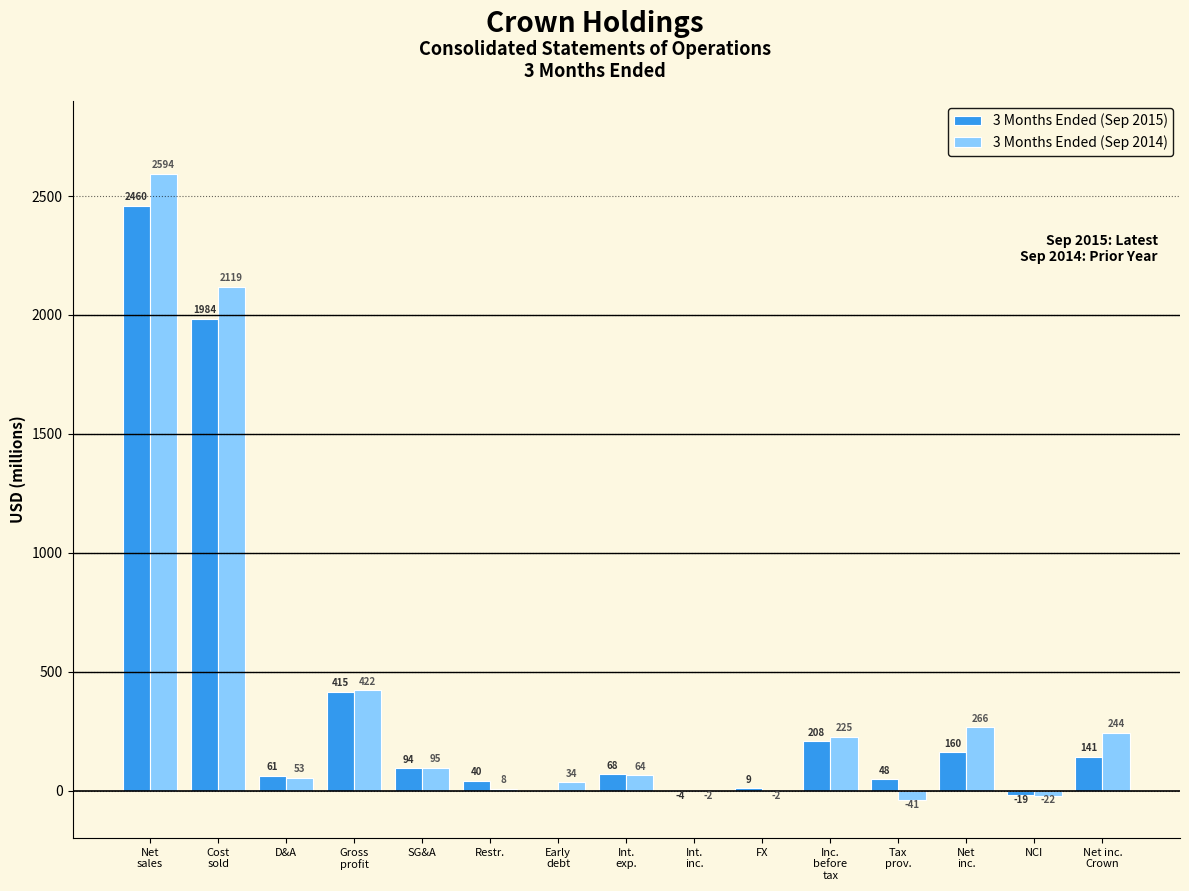

What is the sum of all 3 Months Ended (Sep 2015) values?

5665